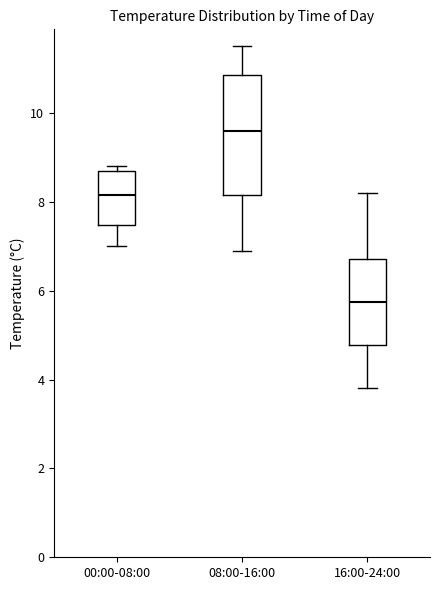

Where does the upper whisker of the box for 16:00-24:00 end on the y-axis? The values are not printed on the chart, so give them approximately, as read against the axis.

8.2